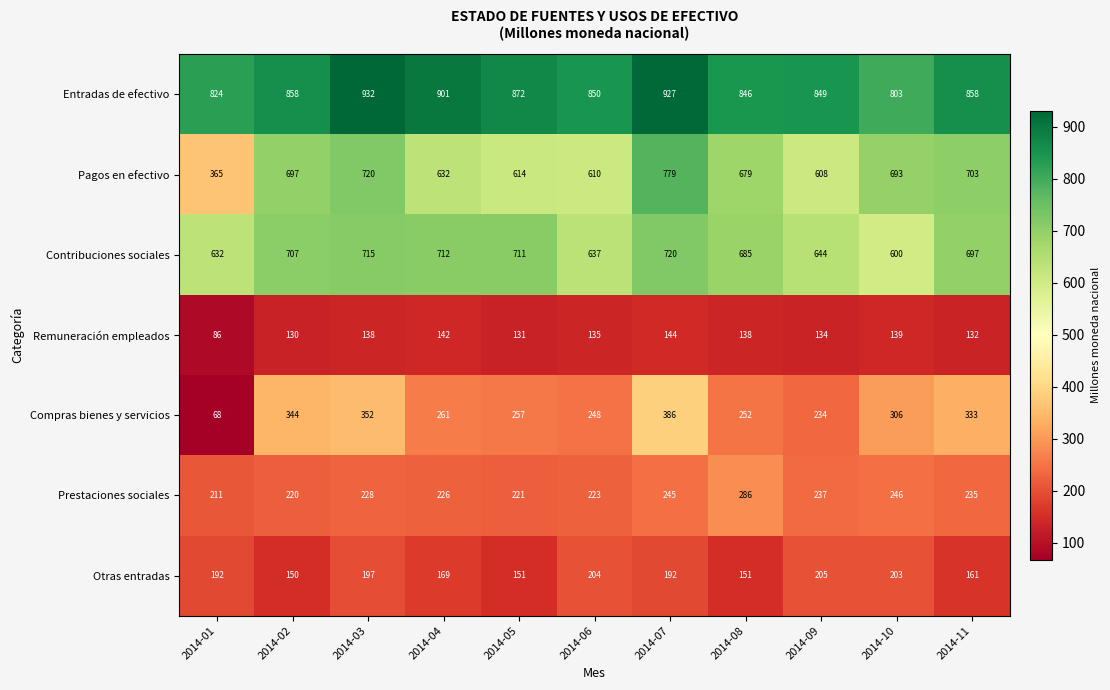

At which category is the sum across all series the highest?

2014-07